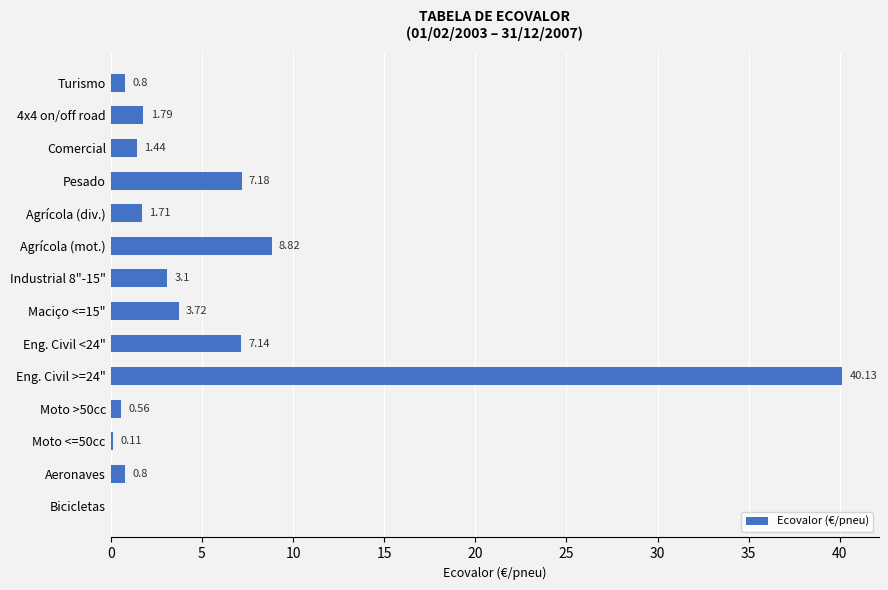

Between Moto <=50cc and Aeronaves, which is larger?

Aeronaves